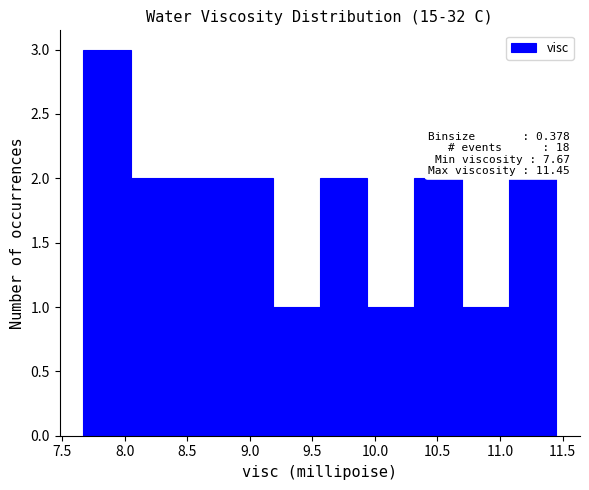

Which range on the x-axis has the tallest bar?

7.65 to 8.05